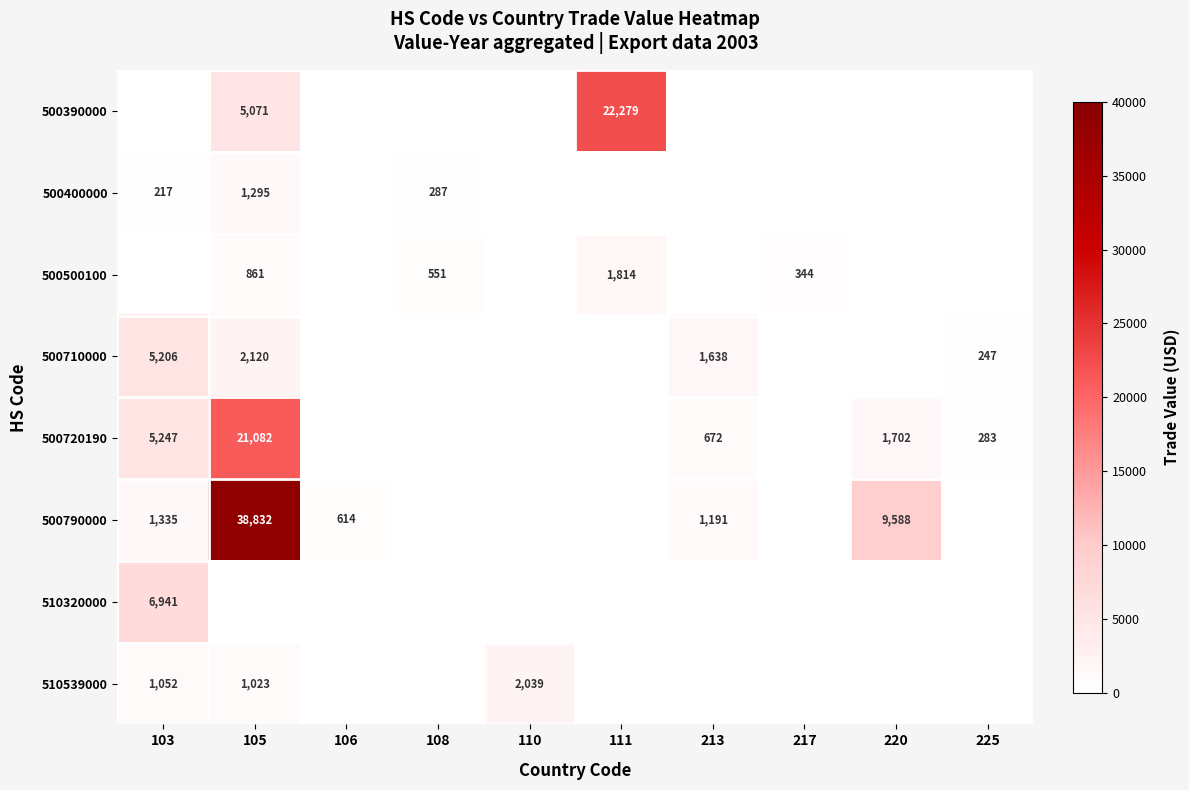

The 500710000 series shows 7493 at 103. True or false?

False